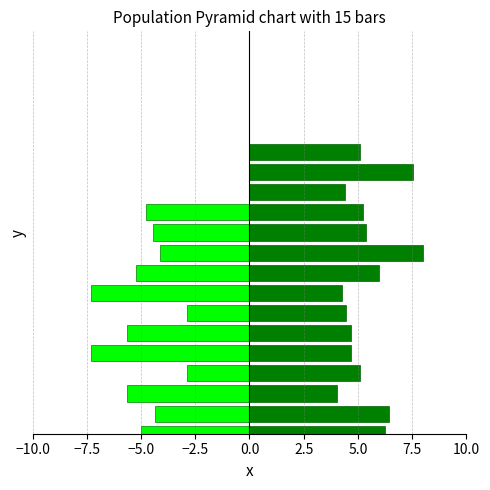

Are the bars horizontal?

Yes